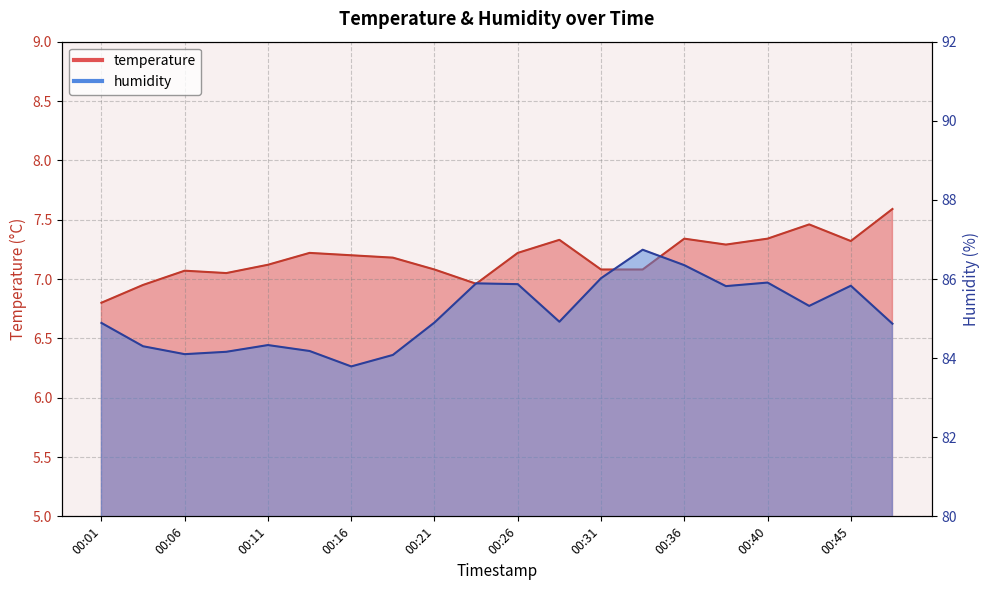

What is the difference between the maximum and second lowest values in the humidity series?

2.7